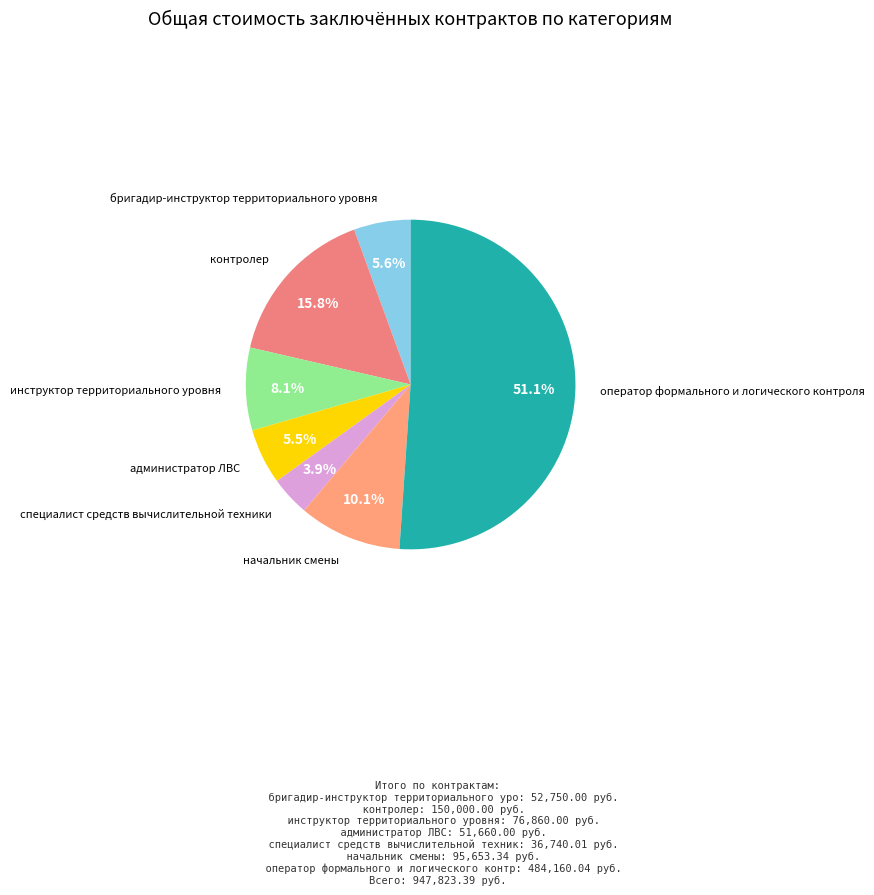

What is the majority slice?

оператор формального и логического контроля